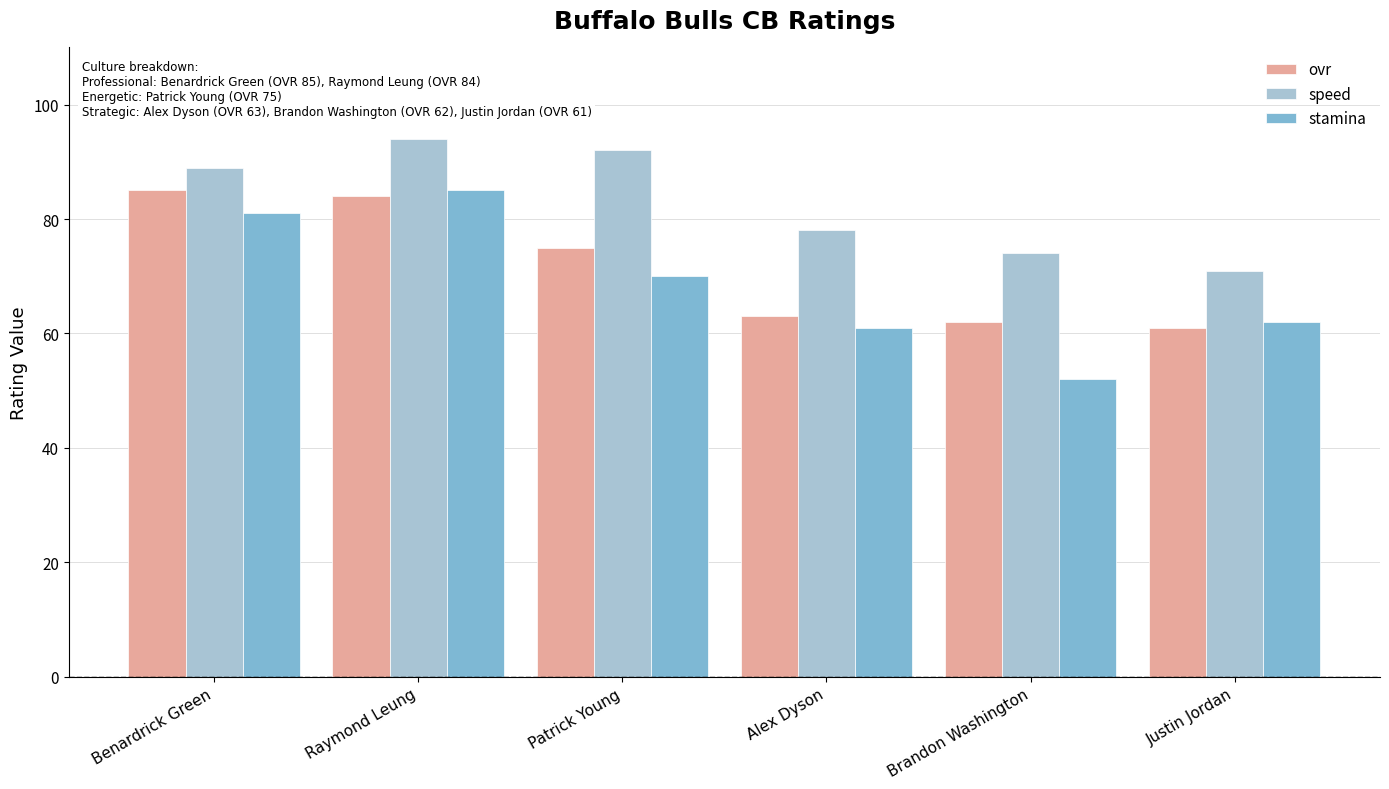

Which category has the highest value across all series?

Raymond Leung